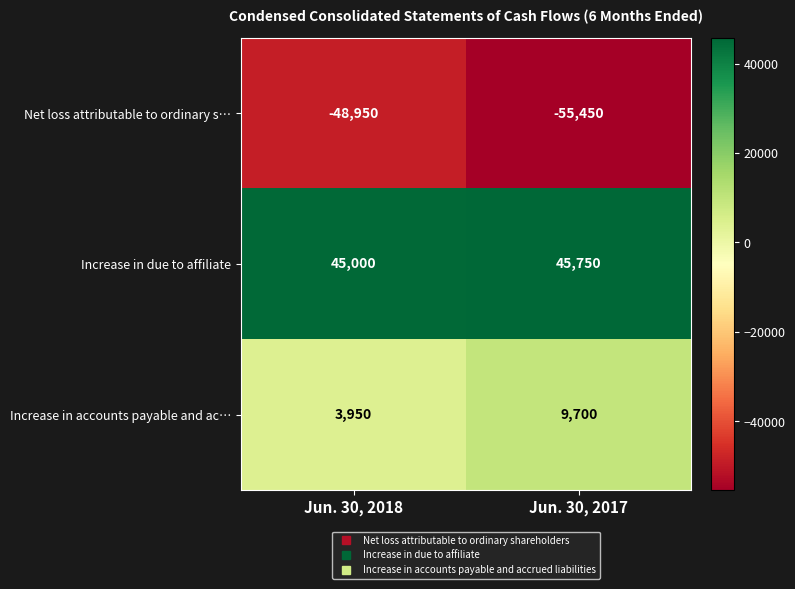

Which series has the largest total across all categories?

Increase in due to affiliate